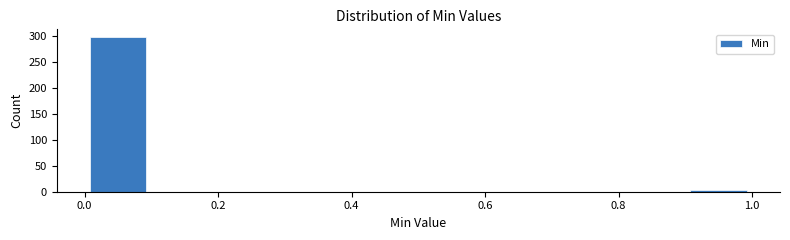

How tall is the bar that spans 0.0 to 0.1 on the x-axis? The values are not printed on the chart, so give them approximately, as read against the axis.

295